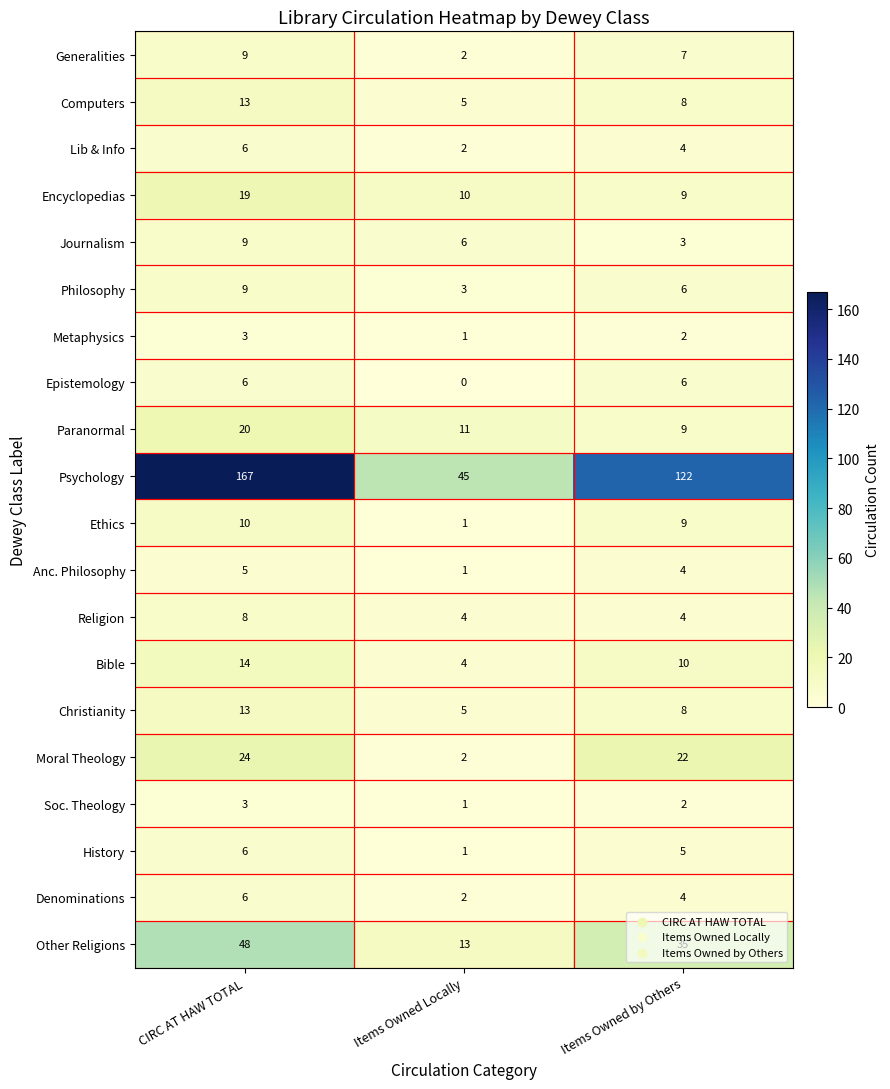

Is the value of Encyclopedias at CIRC AT HAW TOTAL greater than the value of Psychology at CIRC AT HAW TOTAL?

No